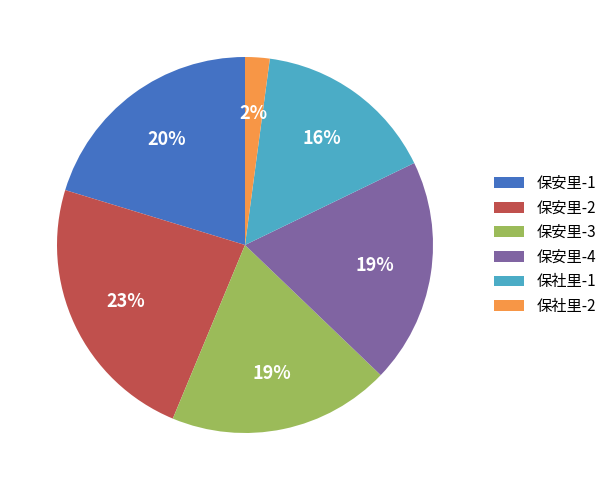

To the nearest percent, what is the difference between the largest and smallest slice percentages?

21%